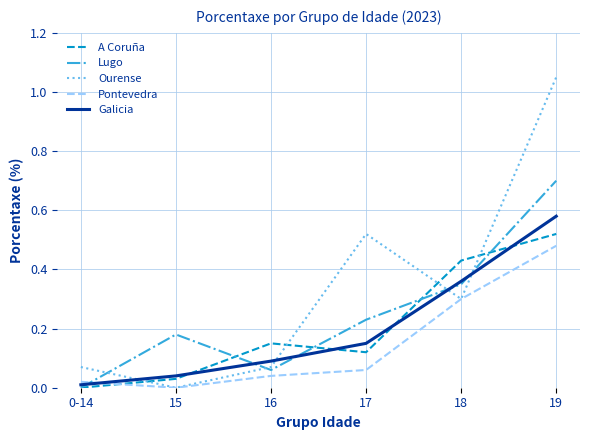

The Ourense series shows 0.5 at 15. True or false?

False